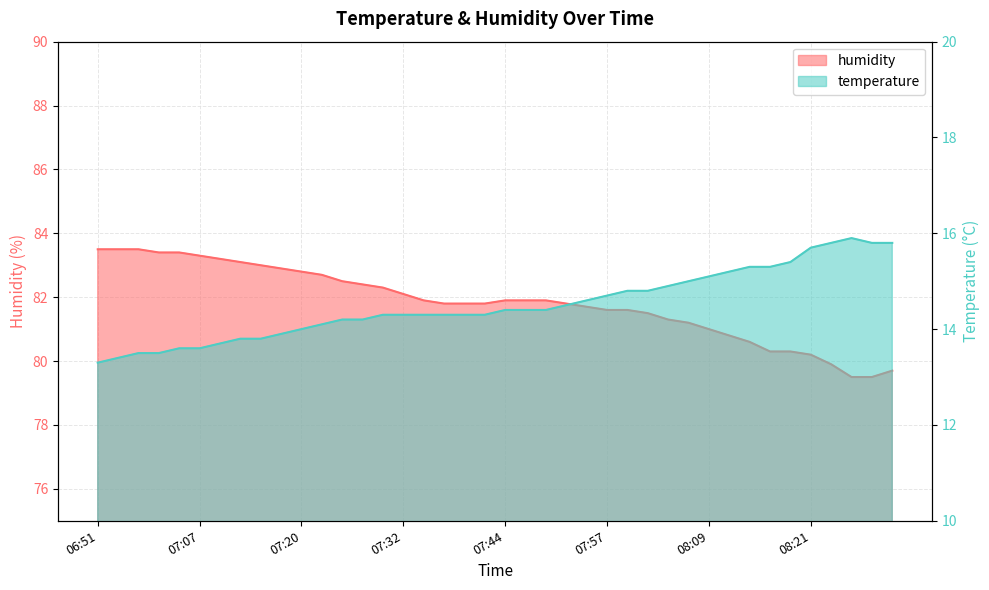

Between 08:07 and 06:54, which is larger?

08:07